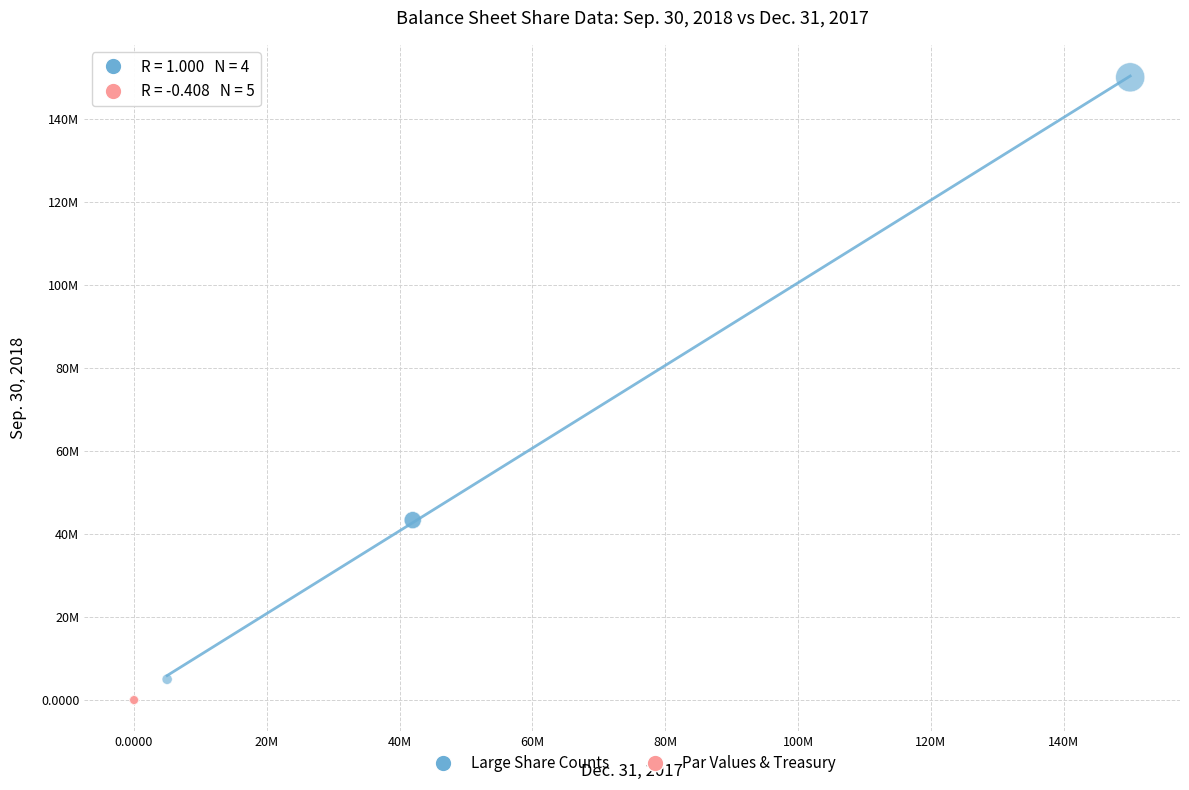

Which series has the largest Y range (max minus min)?

Large Share Counts